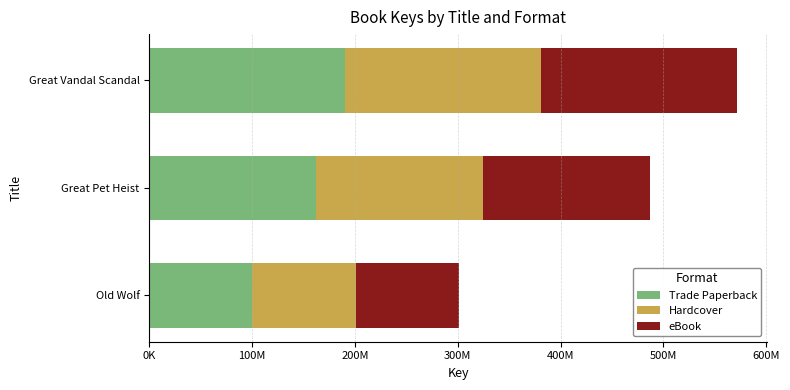

What are all the series names shown in the legend?

Trade Paperback, Hardcover, eBook